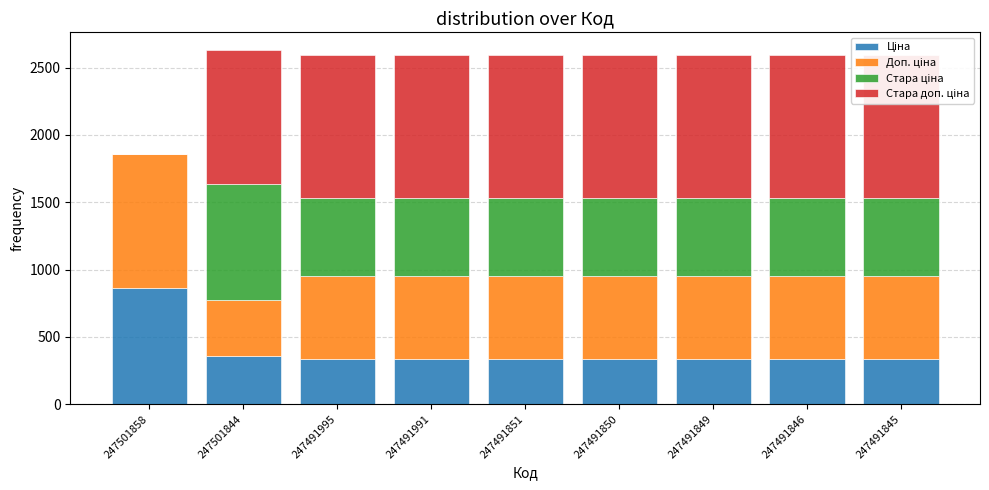

List the series in order of their peak value, highest first.

Стара доп. ціна, Доп. ціна, Стара ціна, Ціна